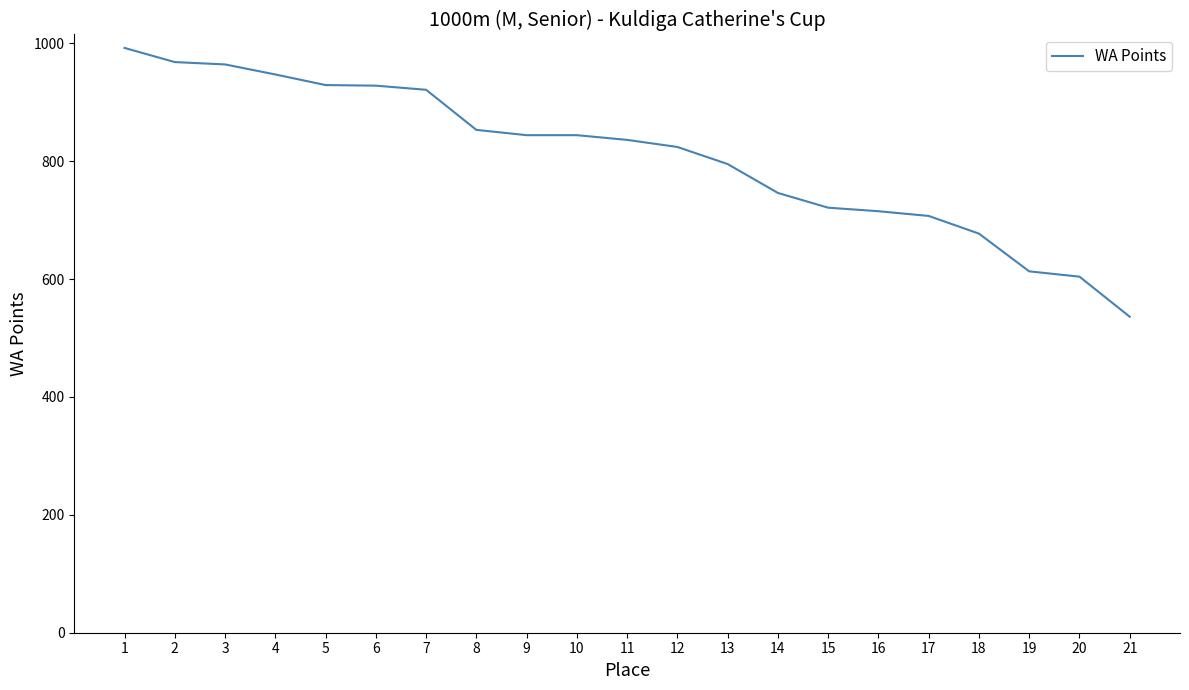

Is it true that the value at 12 is 1320?

False